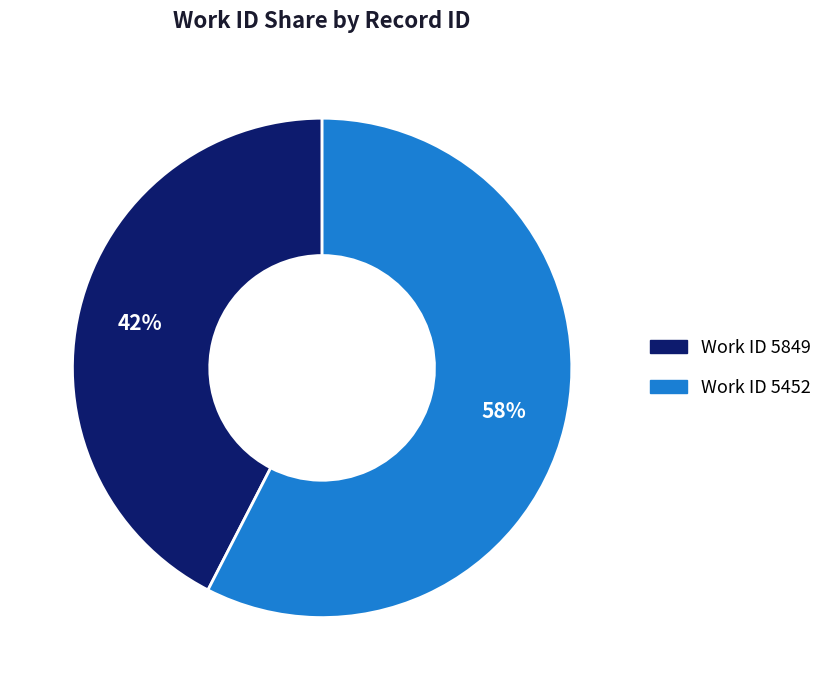

To the nearest percent, what is the average slice percentage?

50%